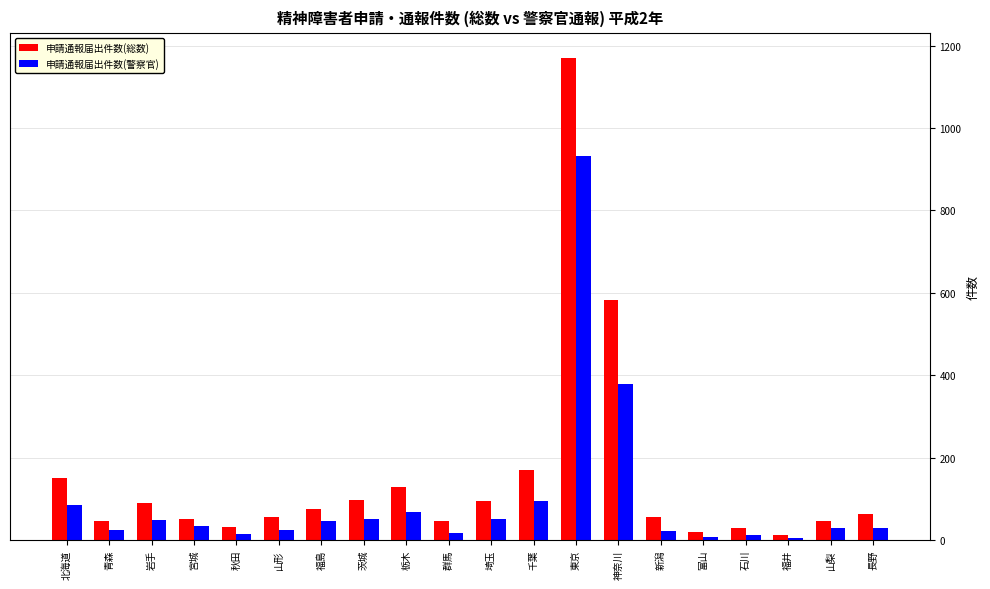

How many series are shown in this chart?

2